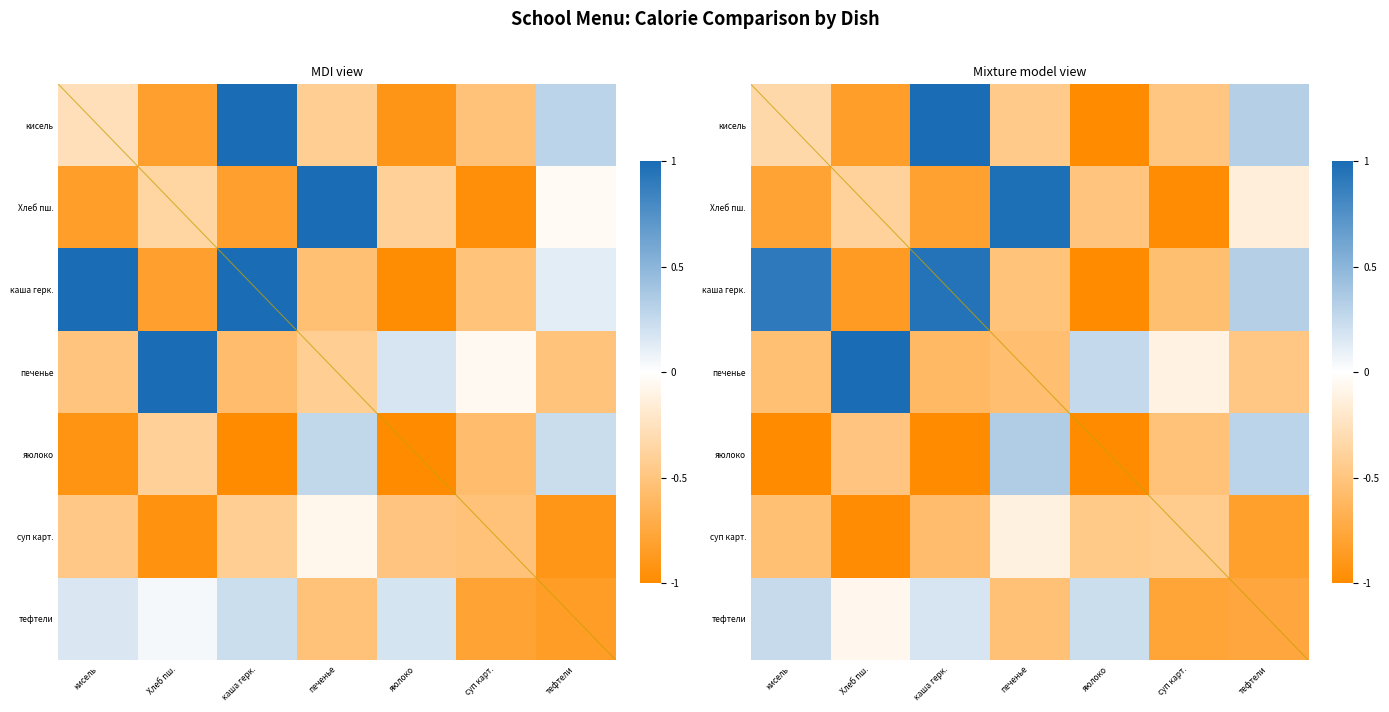

Which has a higher value, суп карт. or кисель?

кисель